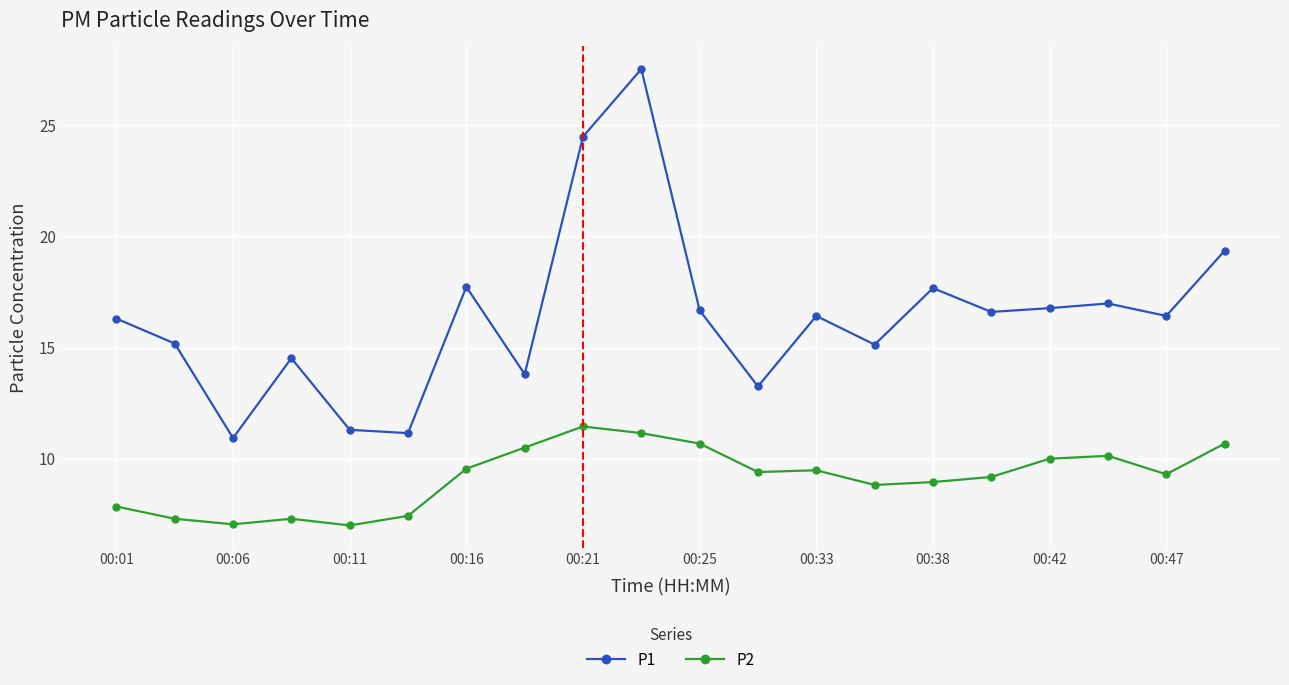

What is the average value of the P1 series?

16.4